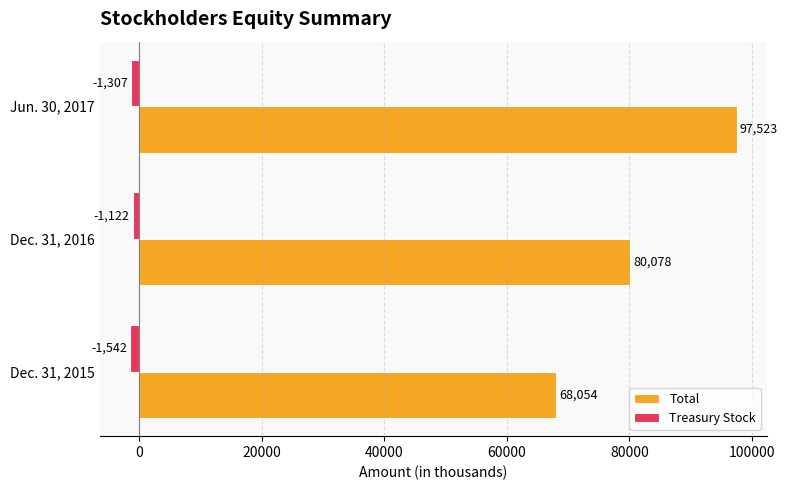

Count the Total values in the range 68054 to 97523.

3